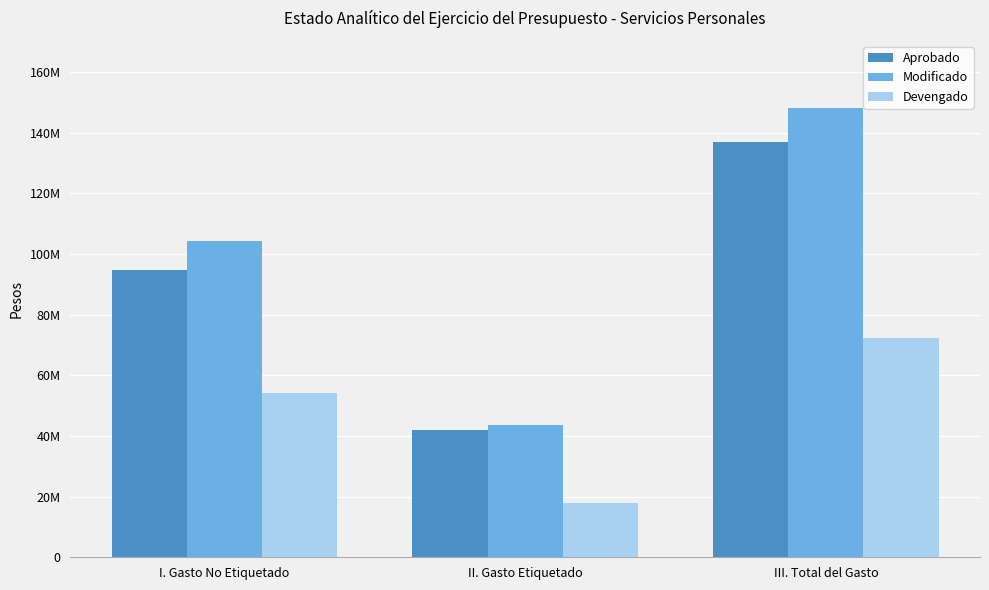

At which category does the chart reach its peak across all series?

III. Total del Gasto